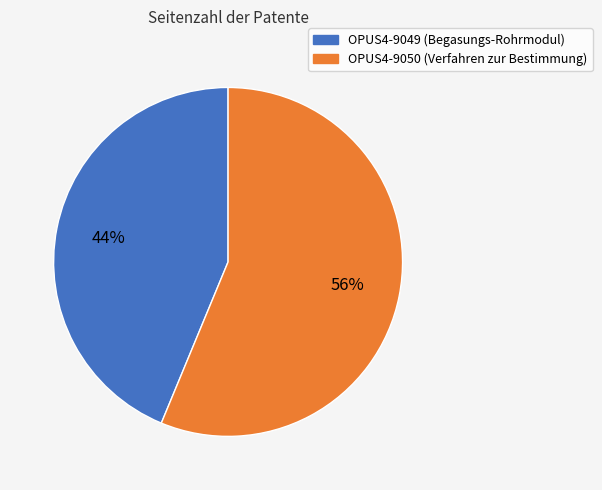

Do OPUS4-9049 and OPUS4-9050 together represent more than half of the pie?

Yes